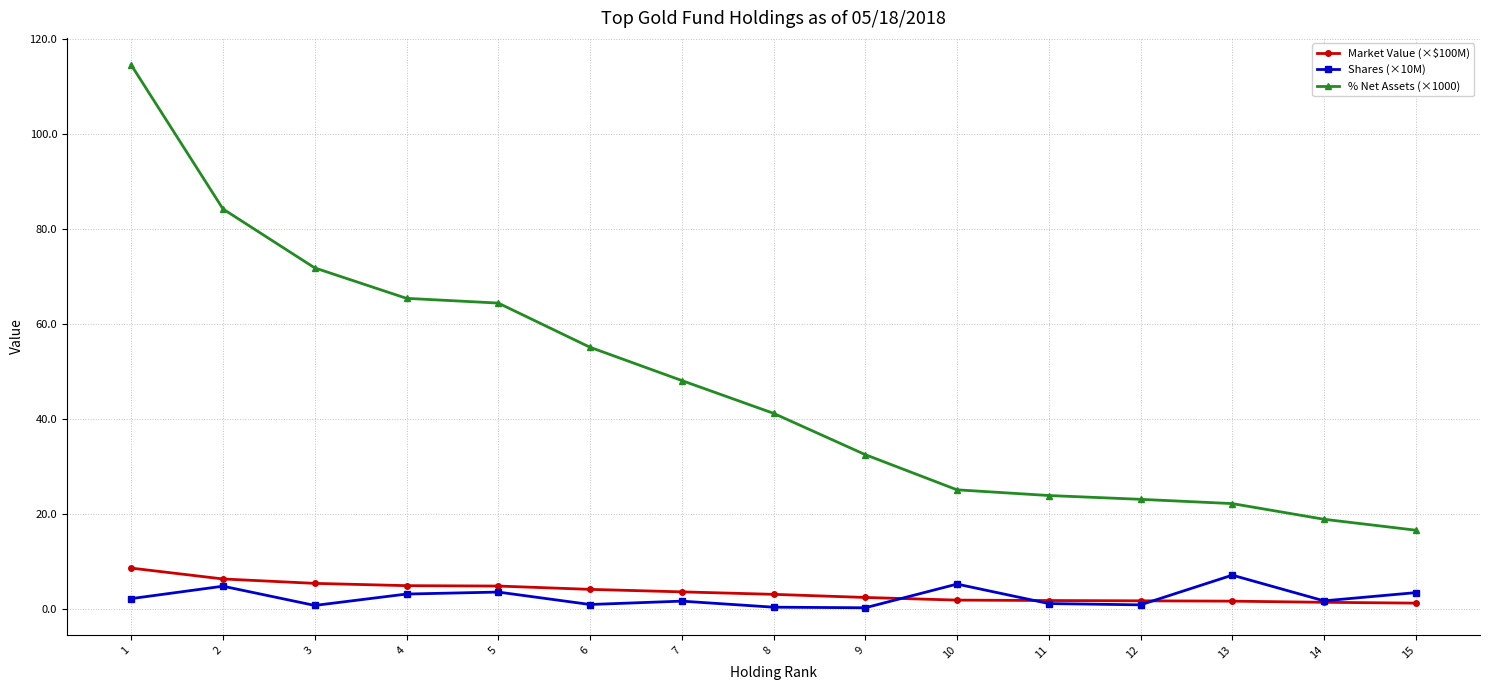

What is the spread (max minus min) of values at 4?

62.2